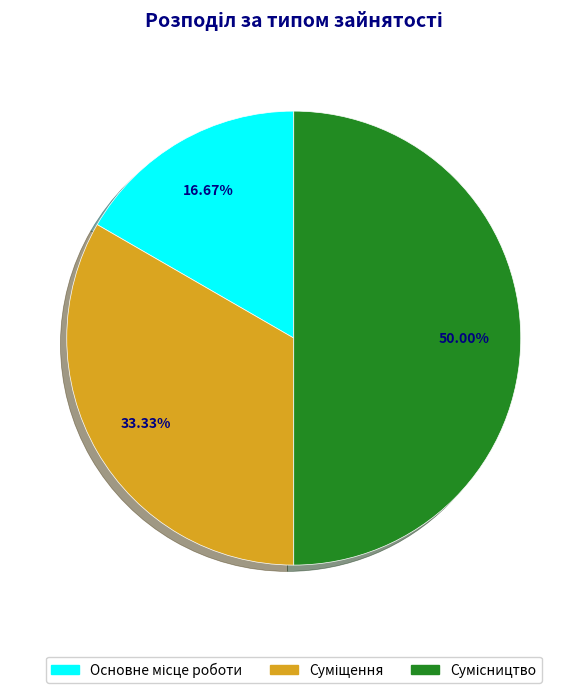

How many slices are in this pie chart?

3